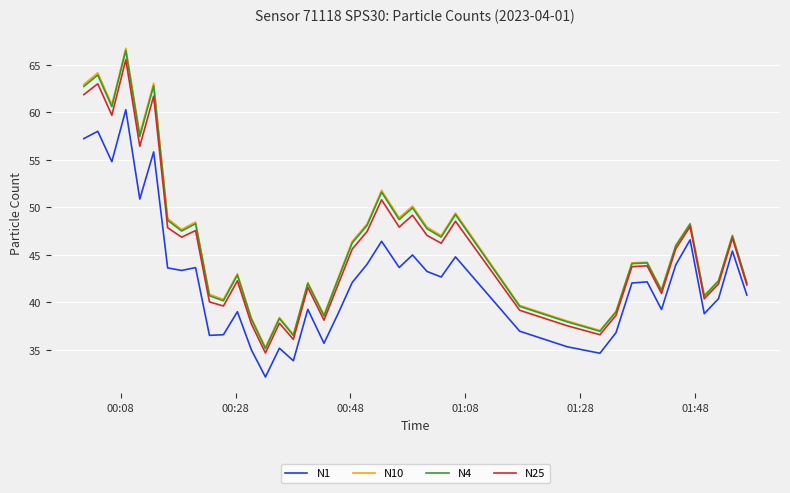

Which series has the widest spread of values?

N10